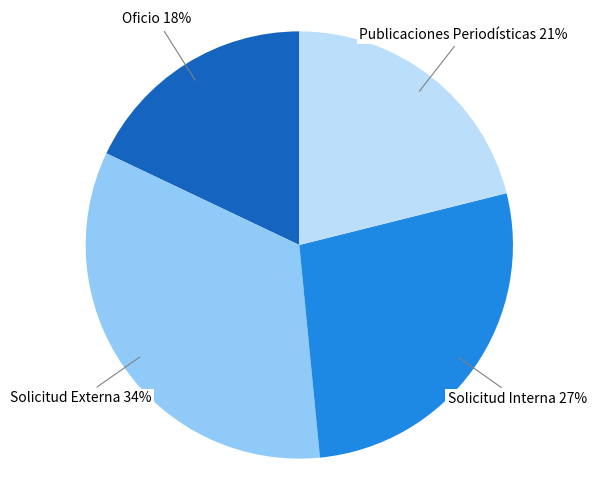

To the nearest percent, what is the difference between the largest and smallest slice percentages?

16%